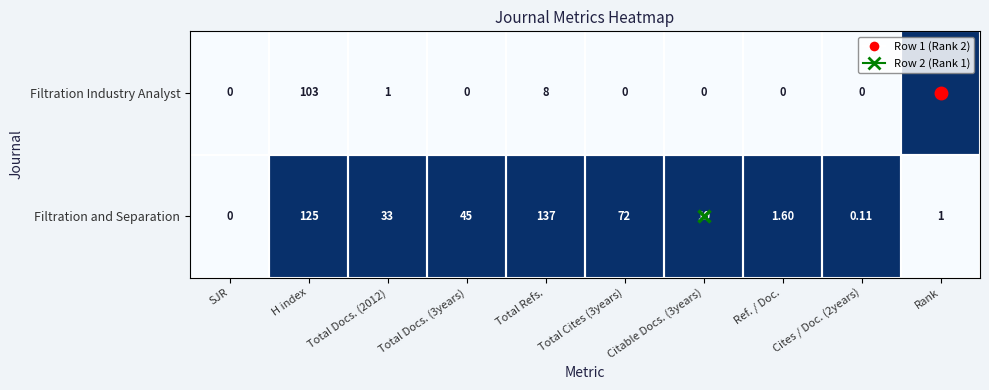

Which series changed the most between Total Docs. (2012) and Citable Docs. (3years)?

Filtration and Separation